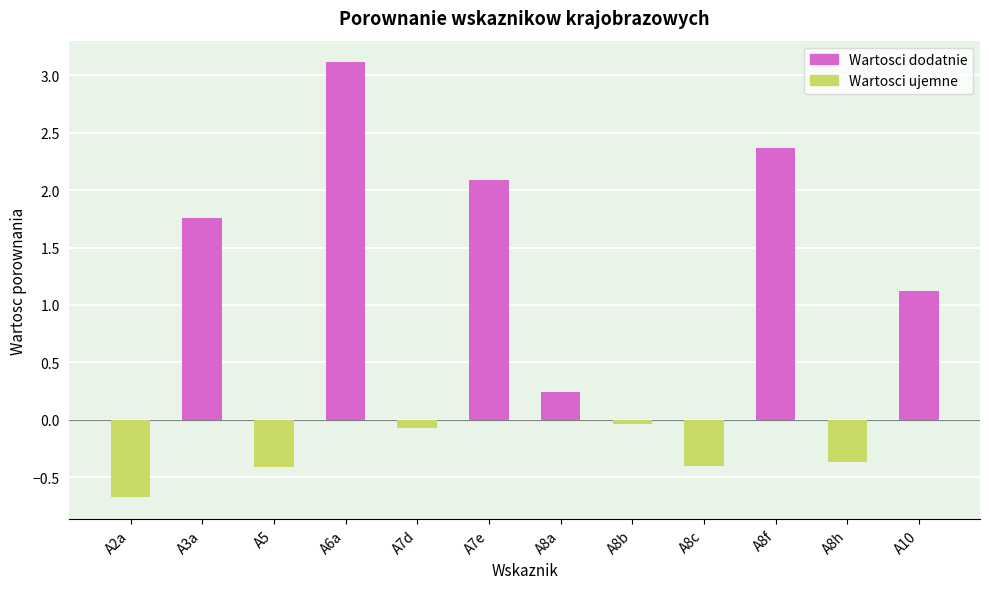

What is the difference between the second highest and minimum values?

3.0